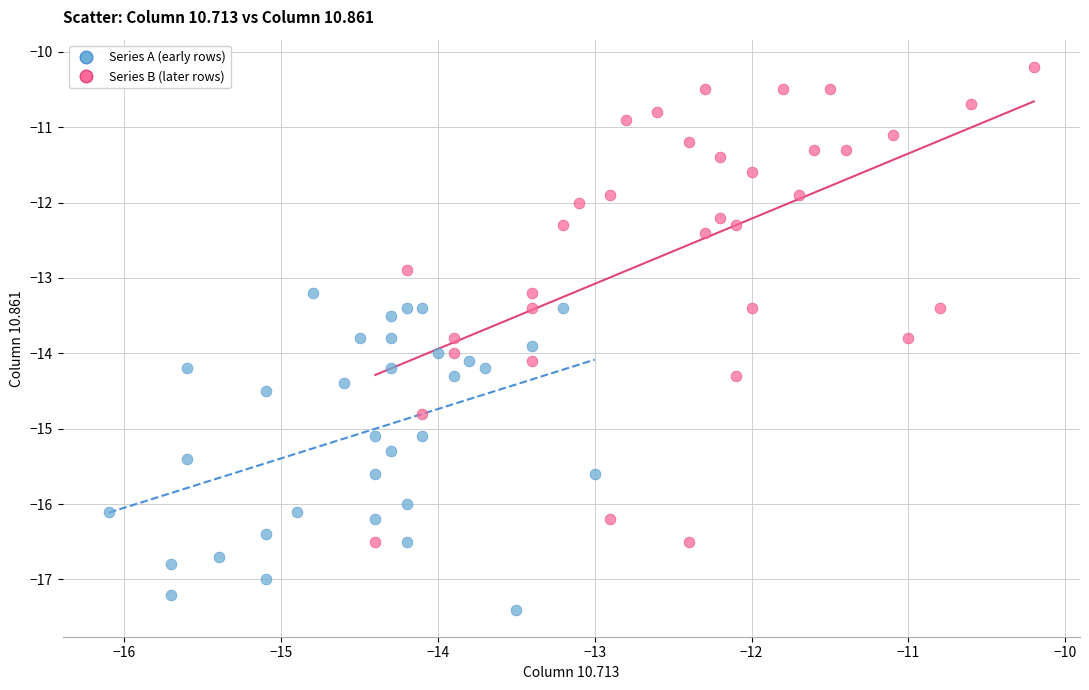

Which series reaches the maximum Y coordinate?

Series B (later rows)